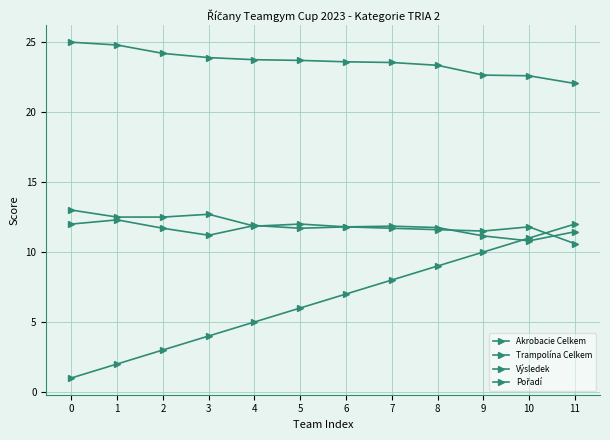

Is it true that Pořadí equals 6.2 at 8?

False